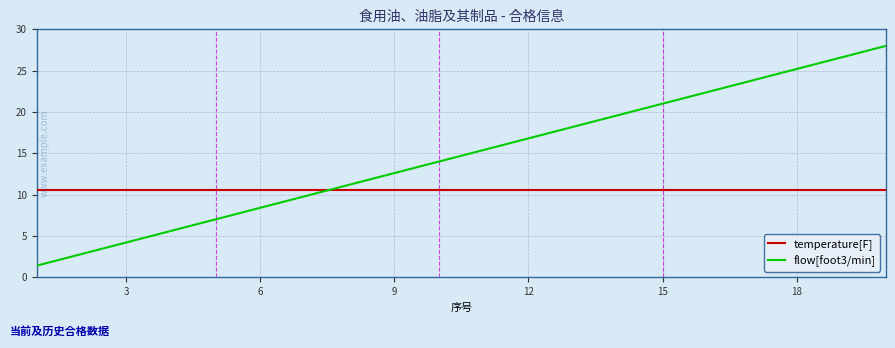

What is the greatest value displayed?

28.0